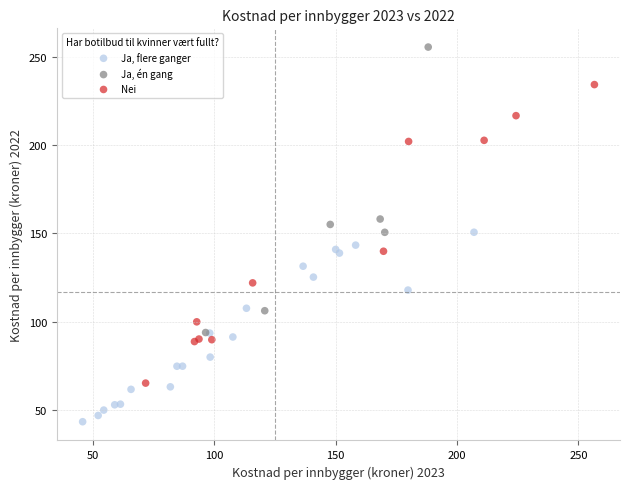

Which series contains the lowest Y value?

Ja, flere ganger